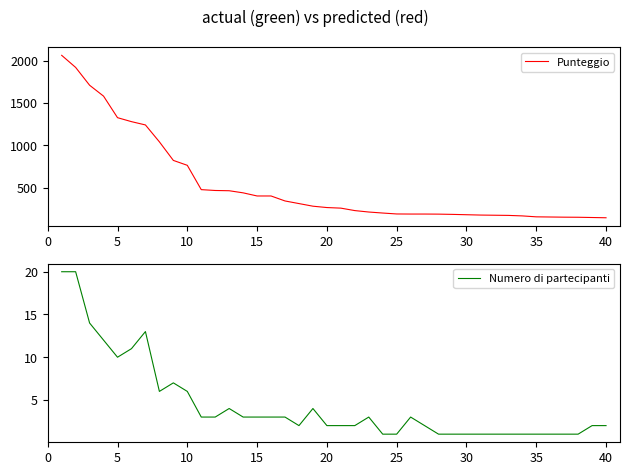

True or false: Punteggio and Numero di partecipanti intersect in this chart.

False